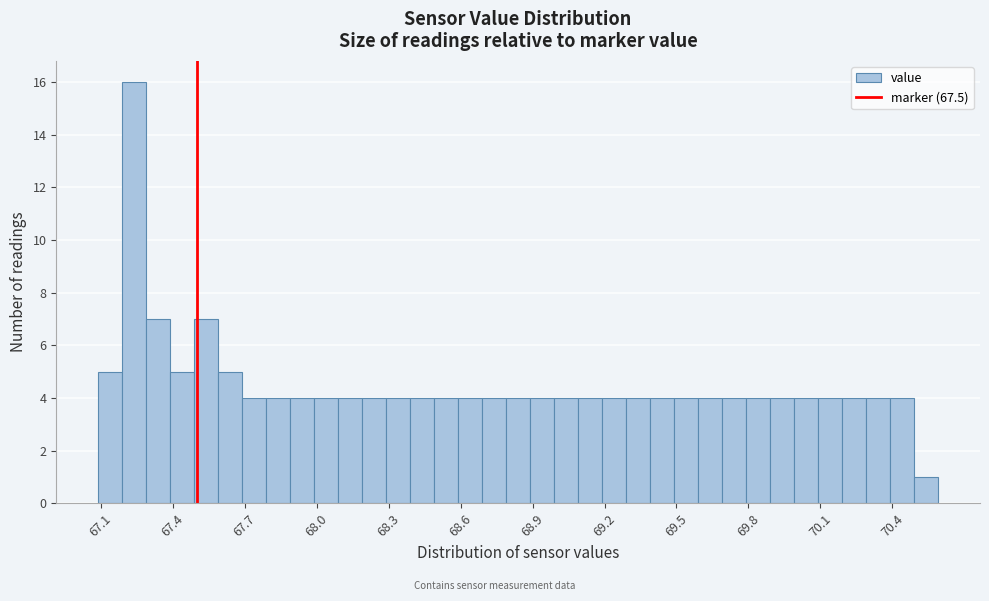

Around what value on the x-axis is the tallest bar? Give the approximate position of its centre, as read against the axis.

67.25